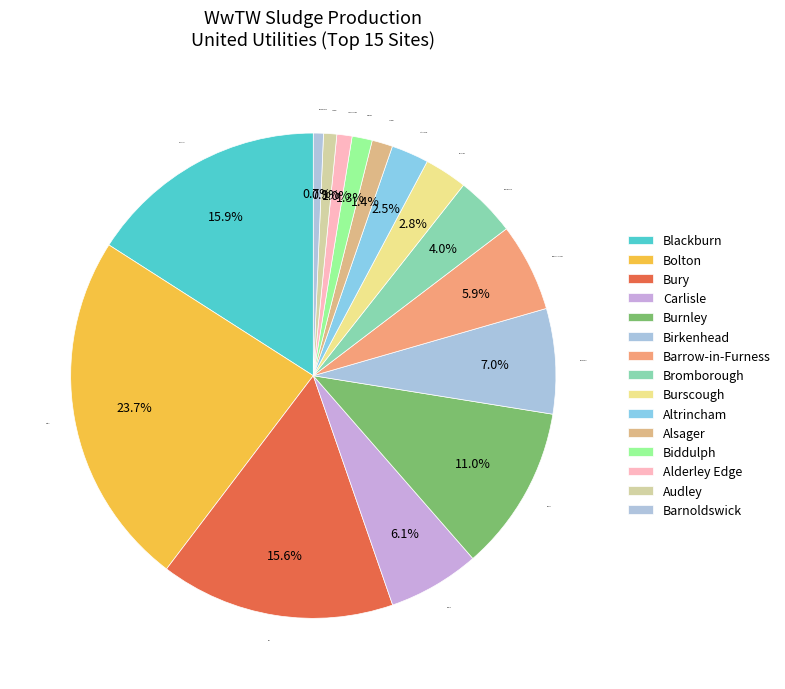

Does any single category account for the majority?

No